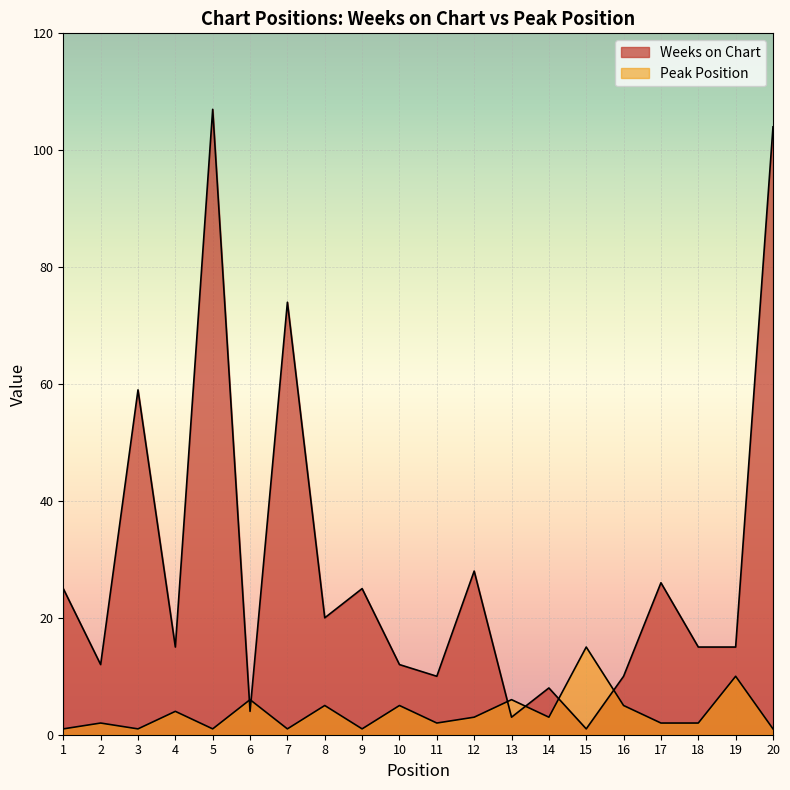

At which label is Peak Position closest to 8?

6